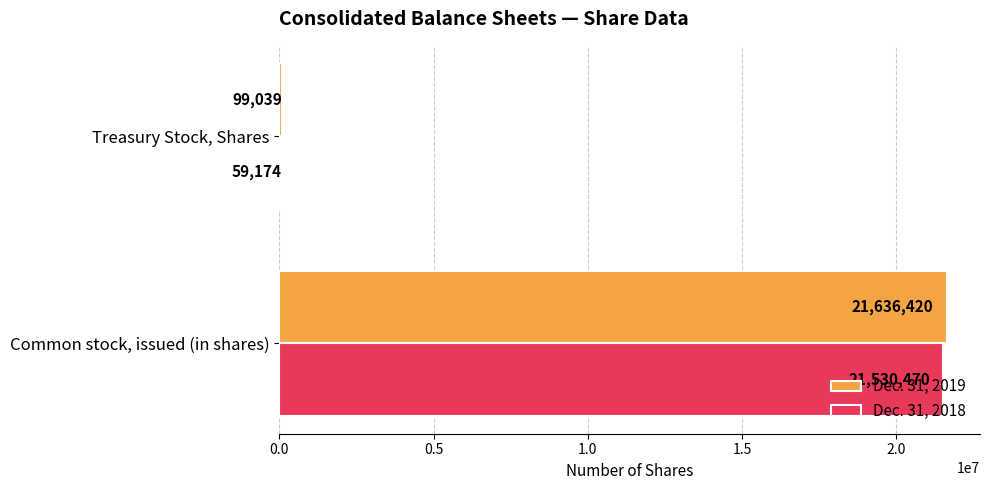

Is it true that Dec. 31, 2018 equals 21530470 at Common stock, issued (in shares)?

True